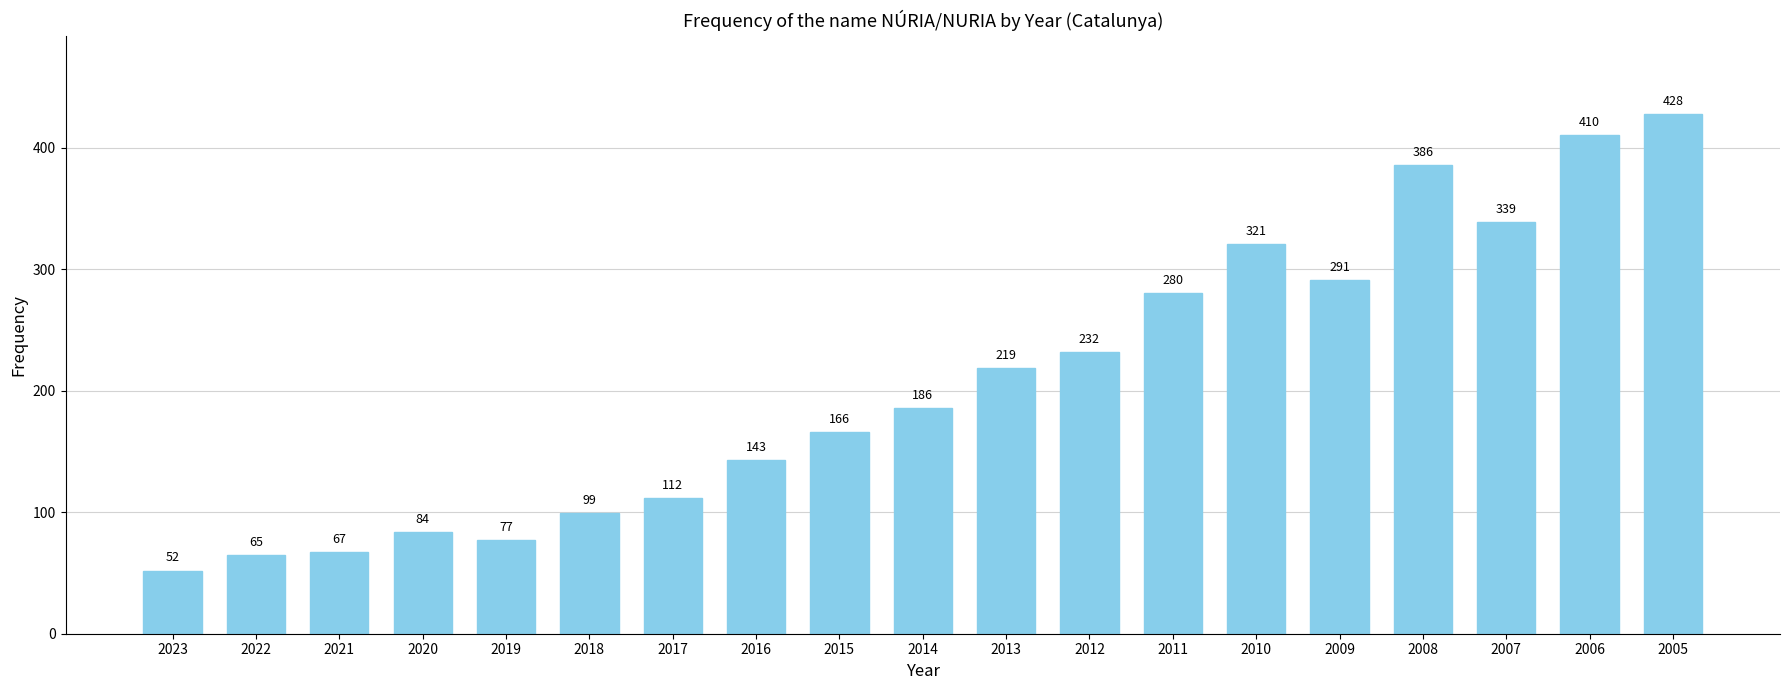

Which label corresponds to the smallest value in the chart?

2023